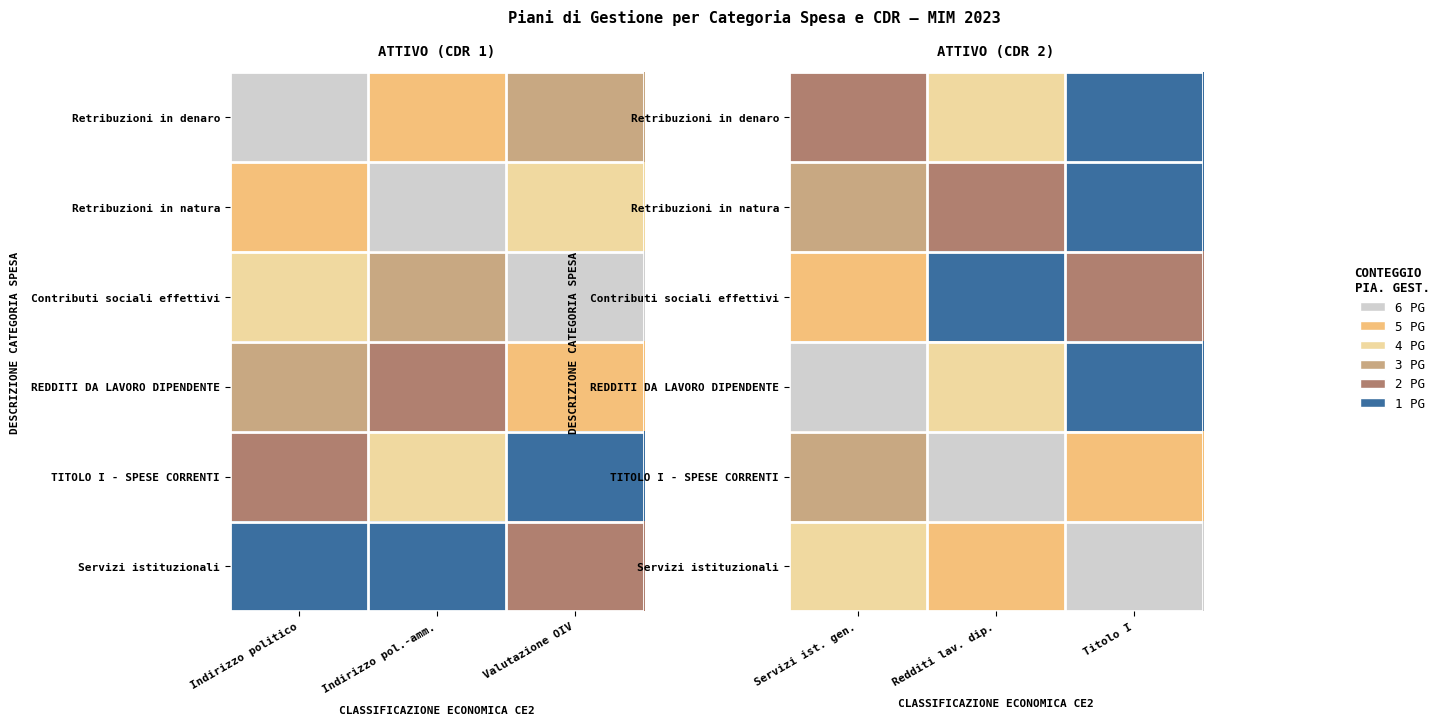

Which series has the largest range (max minus min)?

REDDITI DA LAVORO DIPENDENTE